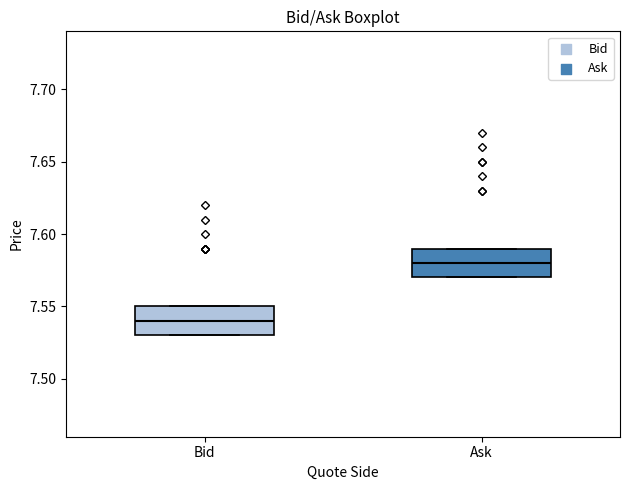

Where does the median line of the box for Ask sit on the y-axis? The values are not printed on the chart, so give them approximately, as read against the axis.

7.58